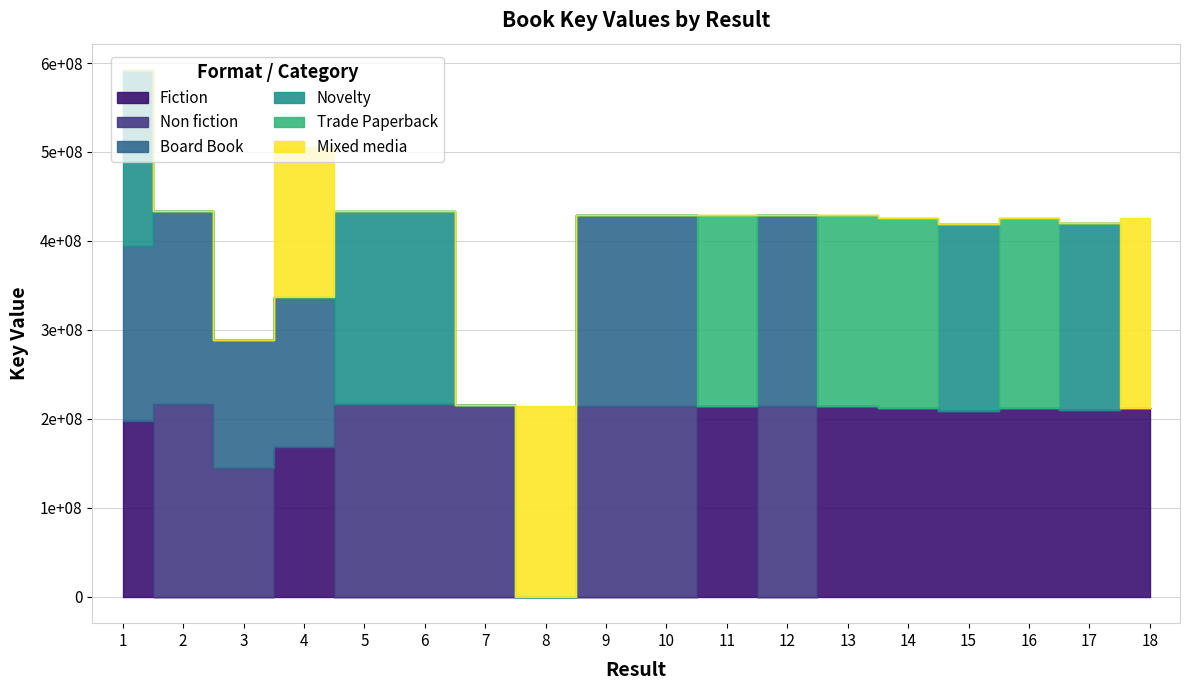

At which category is the sum across all series the highest?

1